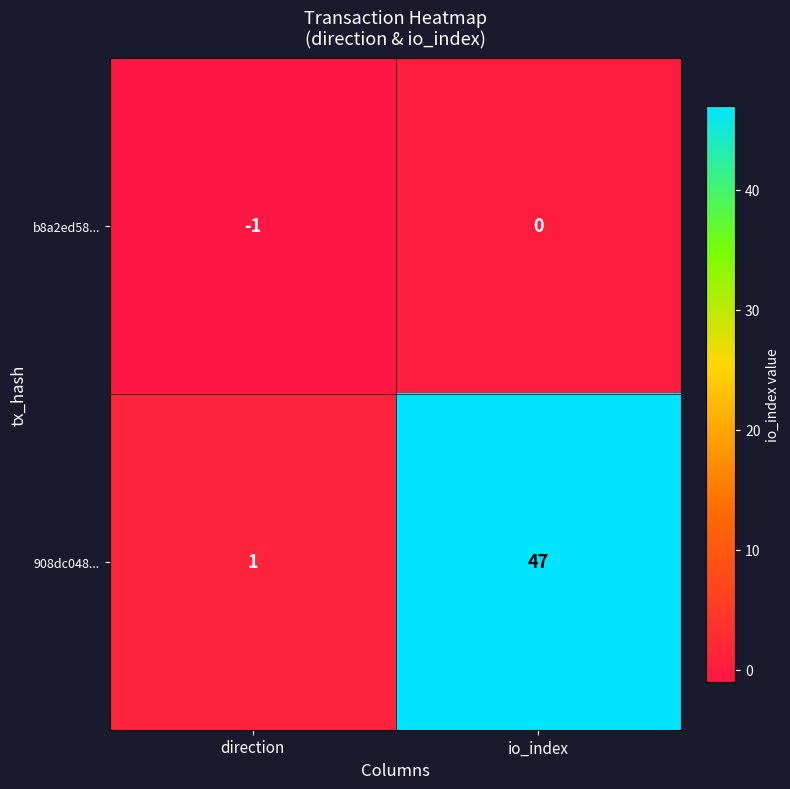

What is the average value of the 908dc048... series?

24